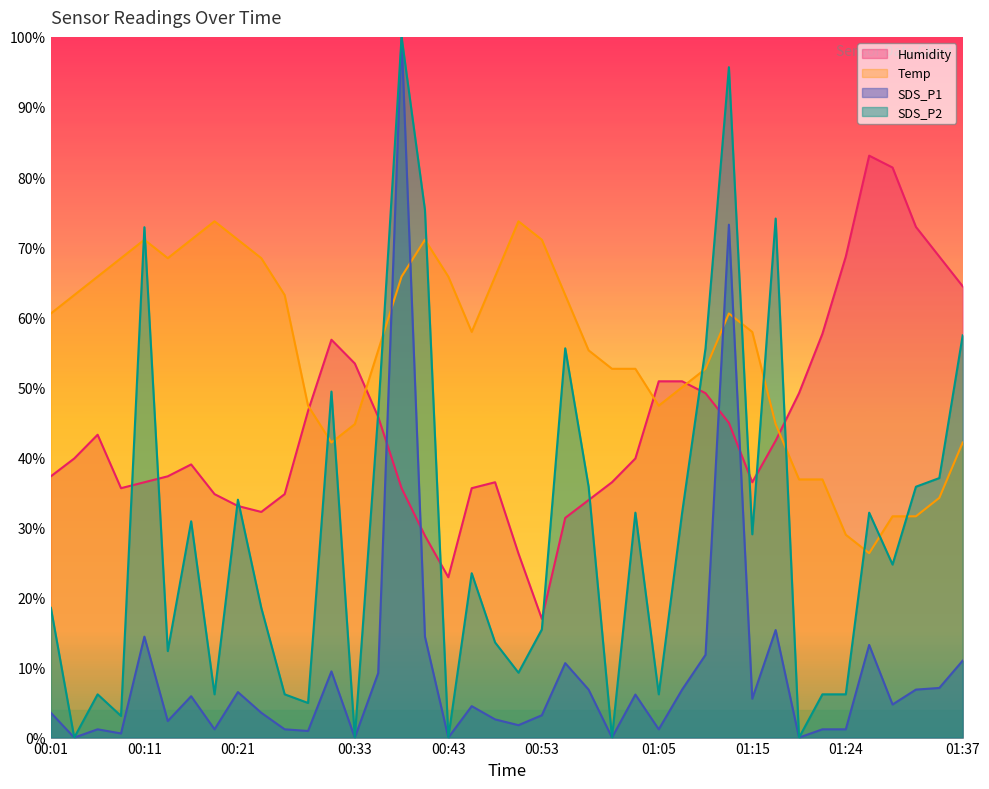

Read the Temp value at 00:38.

65.8